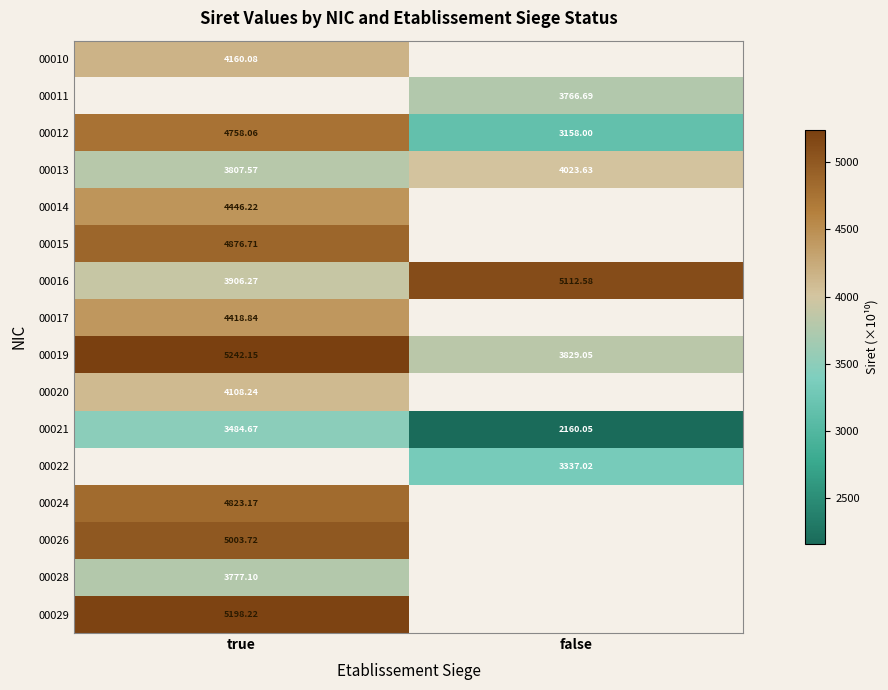

Where is 00016 nearest to the value 4509?

true